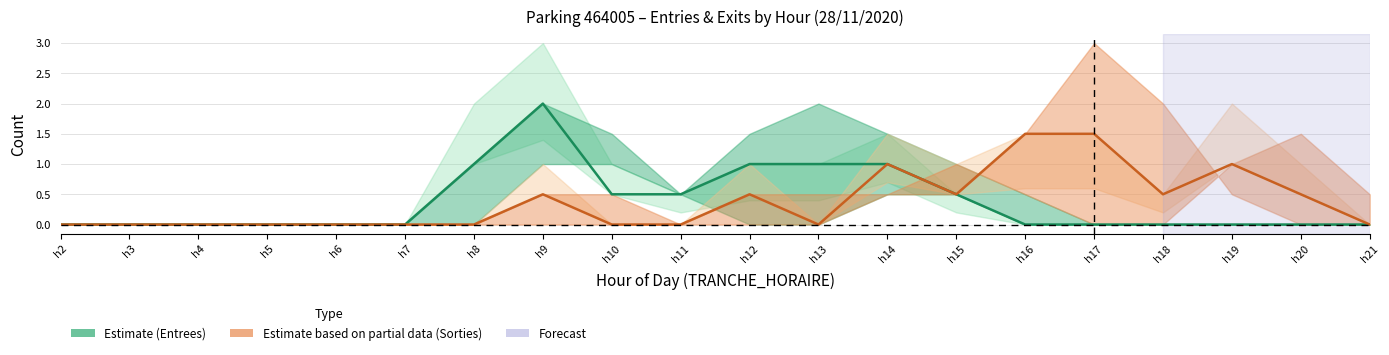

Does the chart have visible grid lines?

Yes